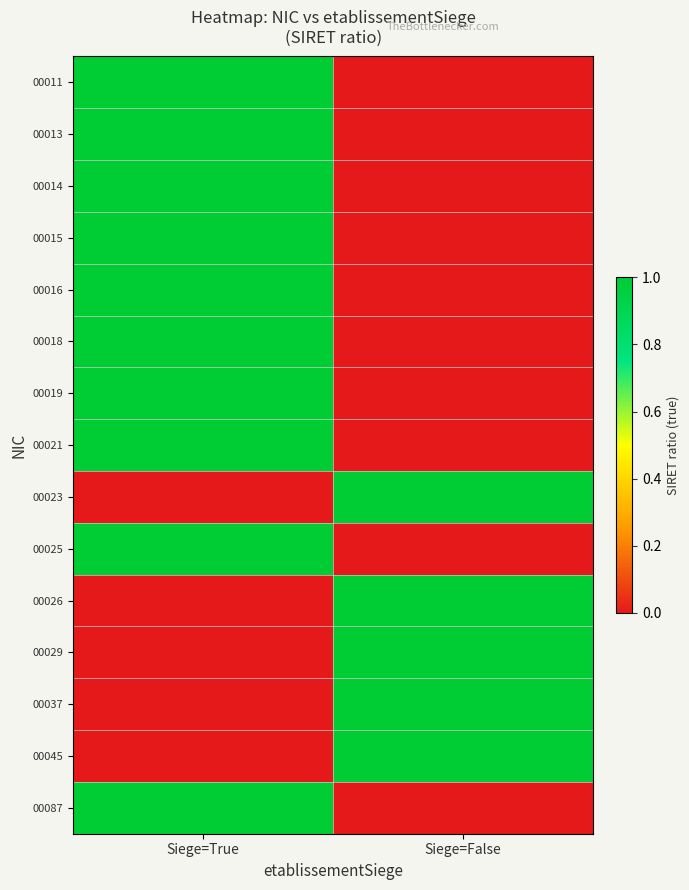

Which label corresponds to the smallest value in the chart?

Siege=False